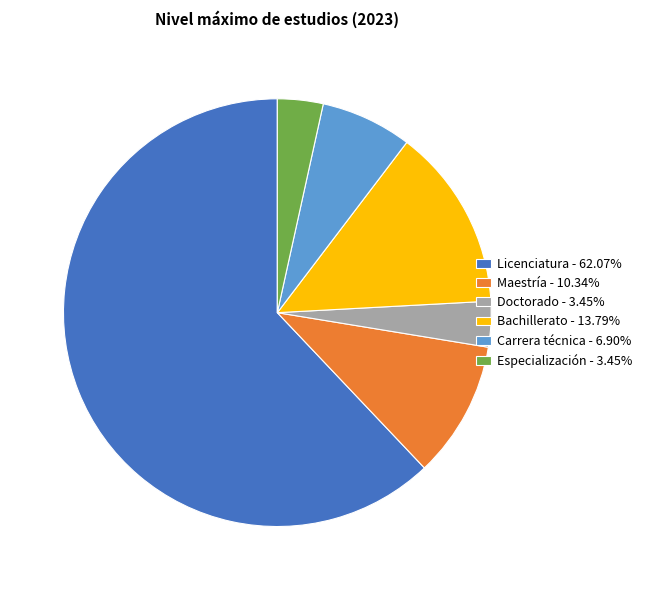

Is the sum of Especialización - 3.45% and Bachillerato - 13.79% greater than half?

No